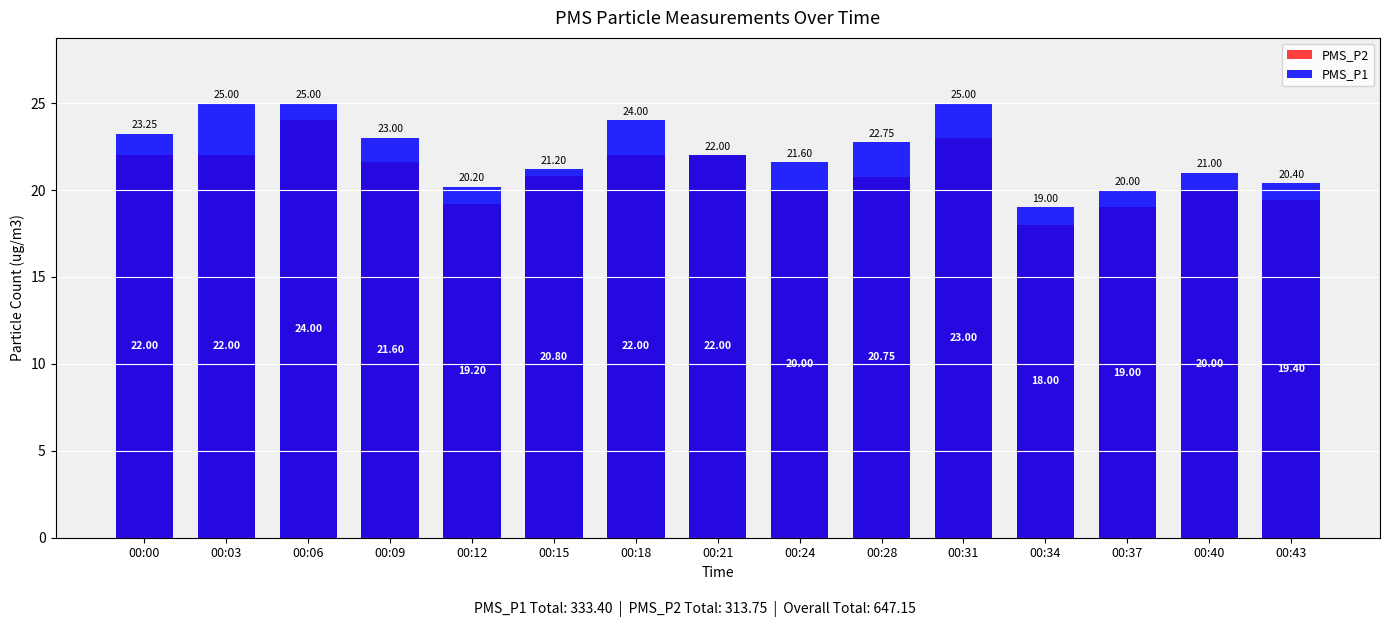

How many bars are there in each group?

2